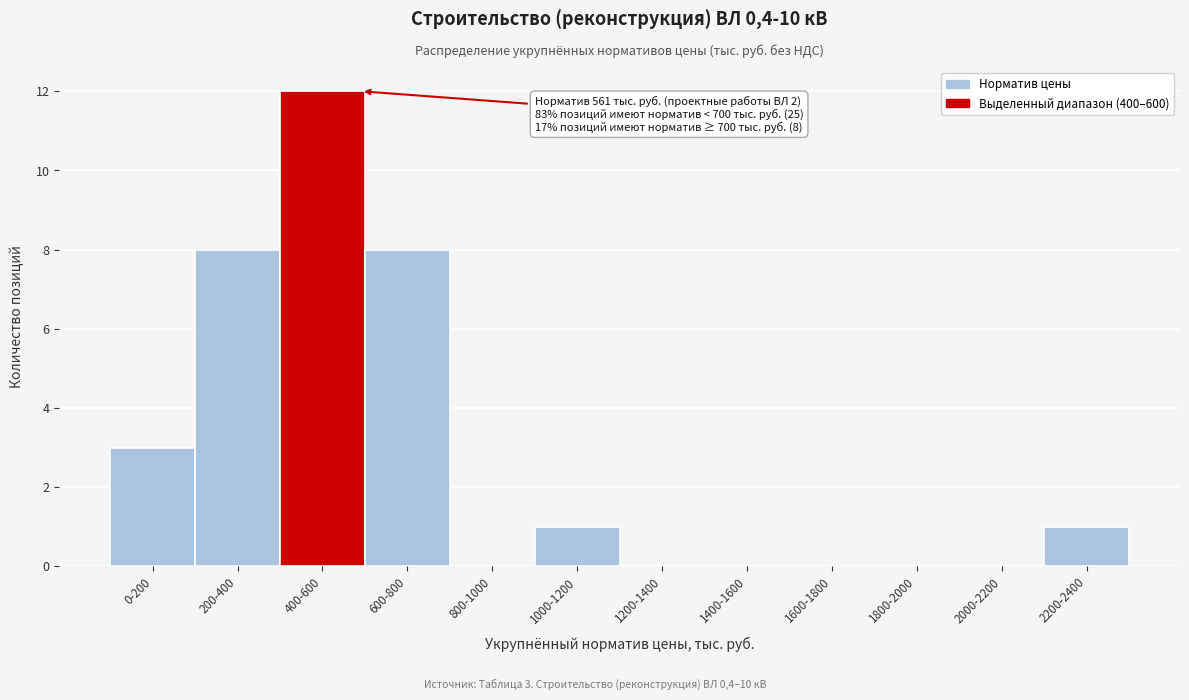

Reading left to right, list all the values displayed in this chart.

0-200=3	200-400=8	400-600=12	600-800=8	800-1000=0	1000-1200=1	1200-1400=0	1400-1600=0	1600-1800=0	1800-2000=0	2000-2200=0	2200-2400=1